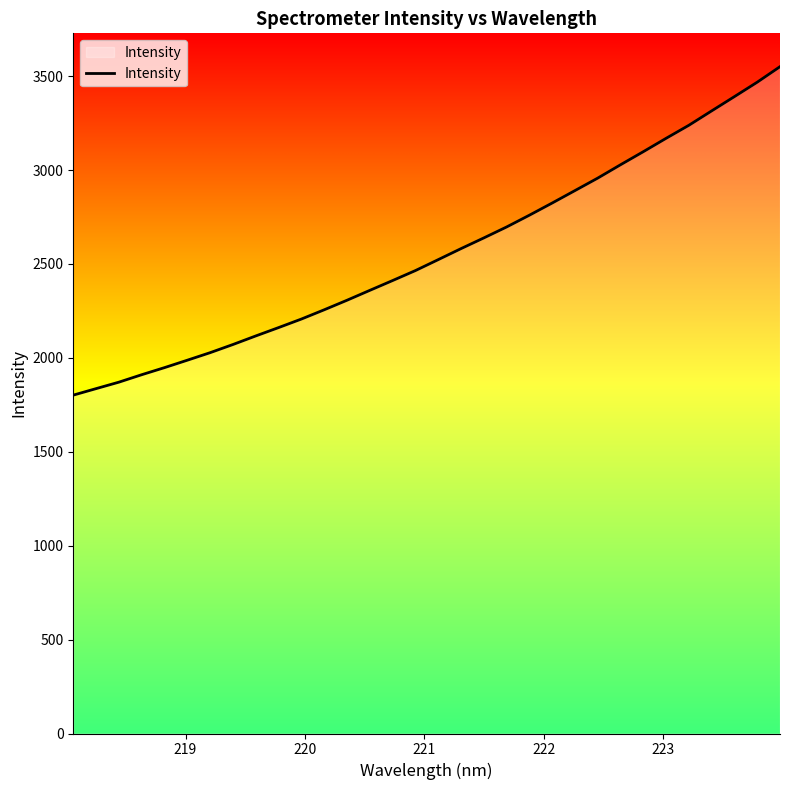

What is the greatest value displayed?

3550.4